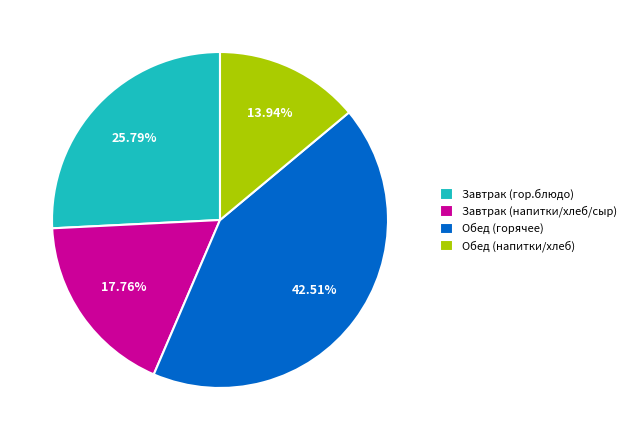

Between Завтрак (напитки/хлеб/сыр) and Обед (горячее), which is larger?

Обед (горячее)